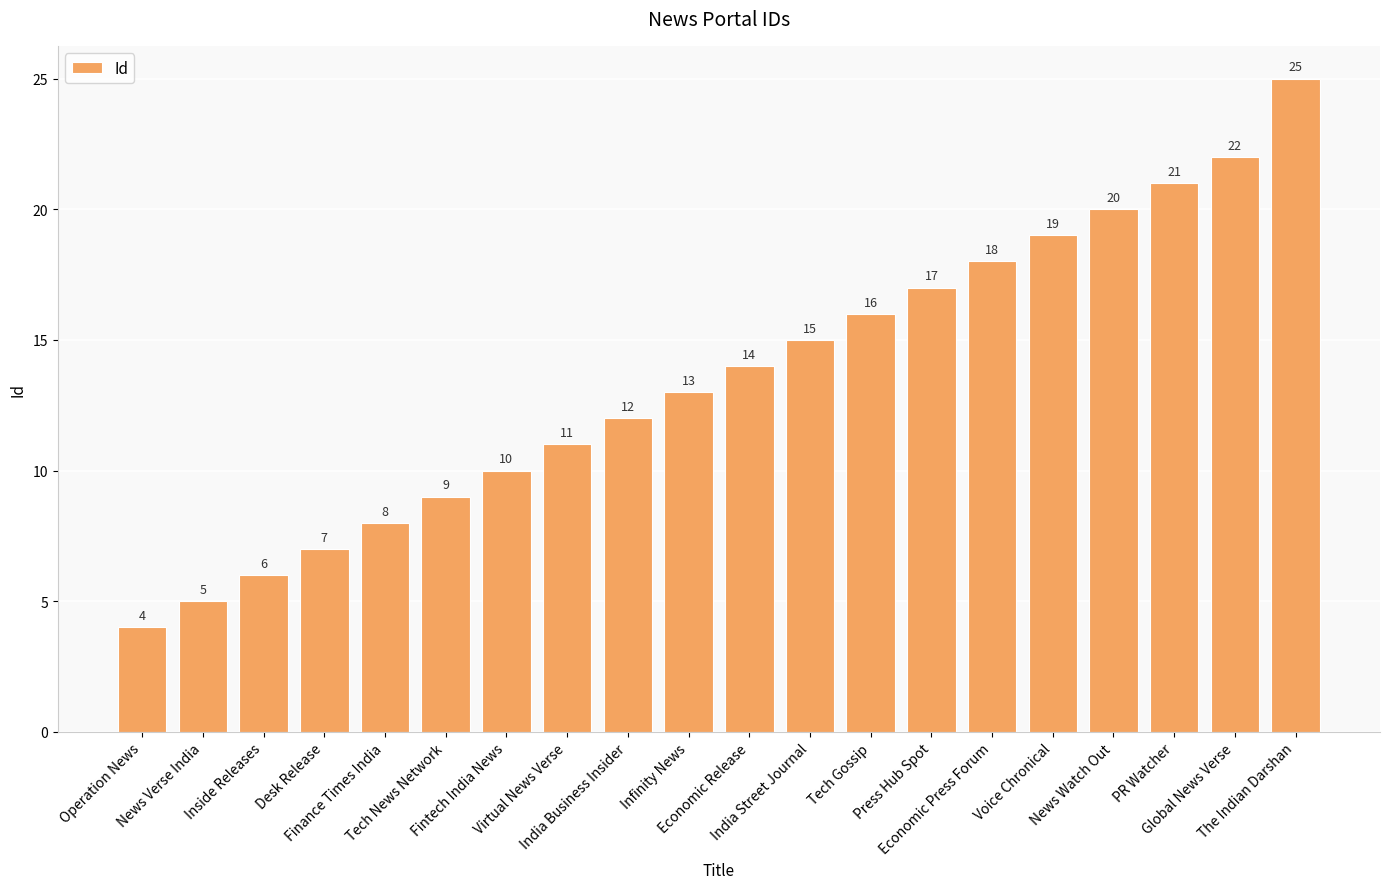

How many distinct data groups are displayed?

1